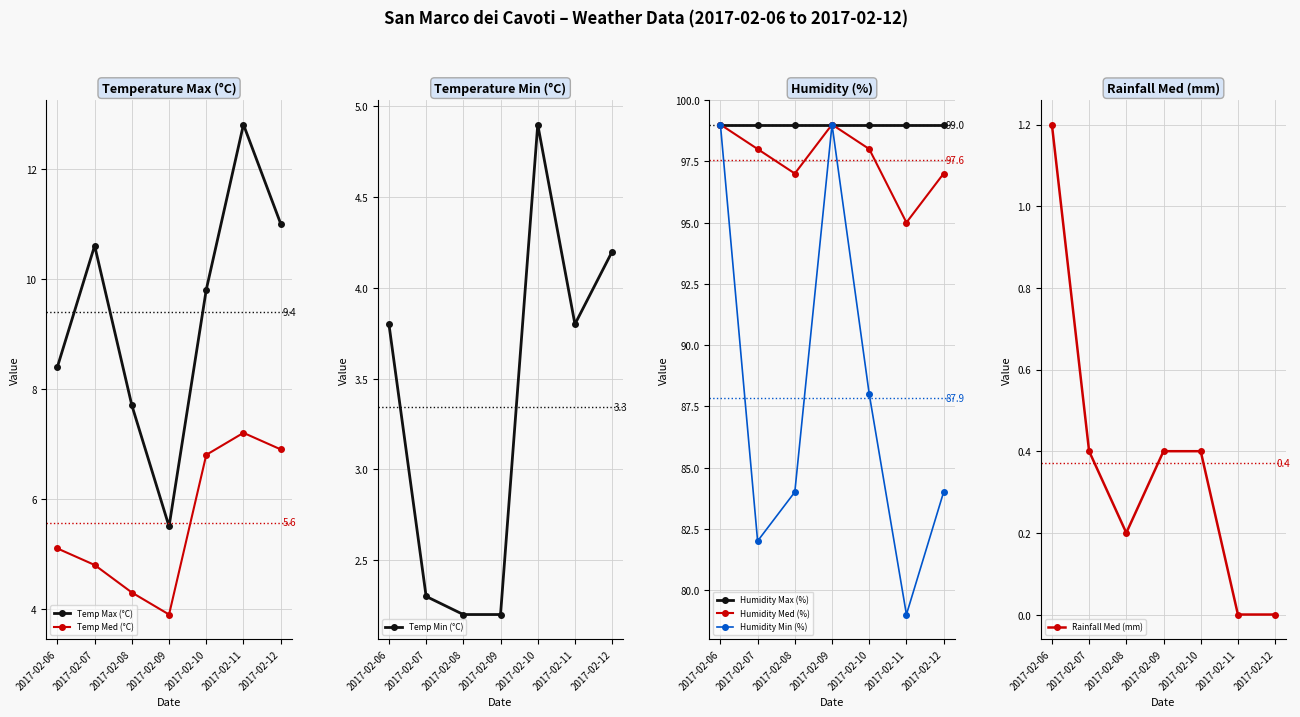

Which series changed the most between 2017-02-07 and 2017-02-11?

Humidity Med (%)